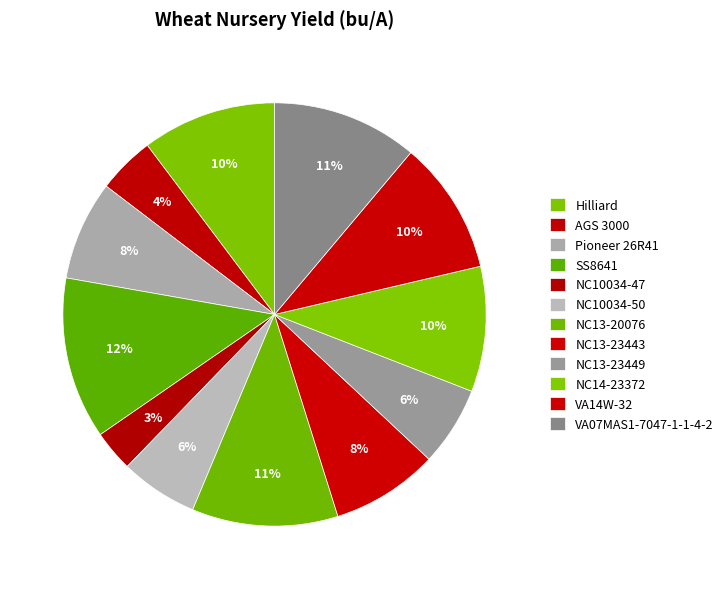

What is the smallest slice in the pie chart?

NC10034-47